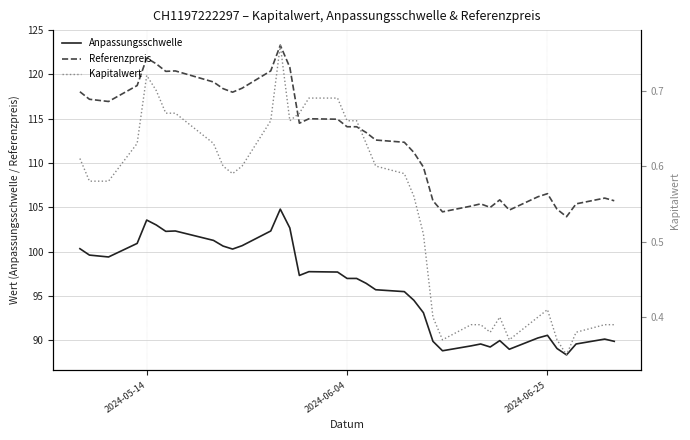

True or false: Kapitalwert and Anpassungsschwelle intersect in this chart.

False